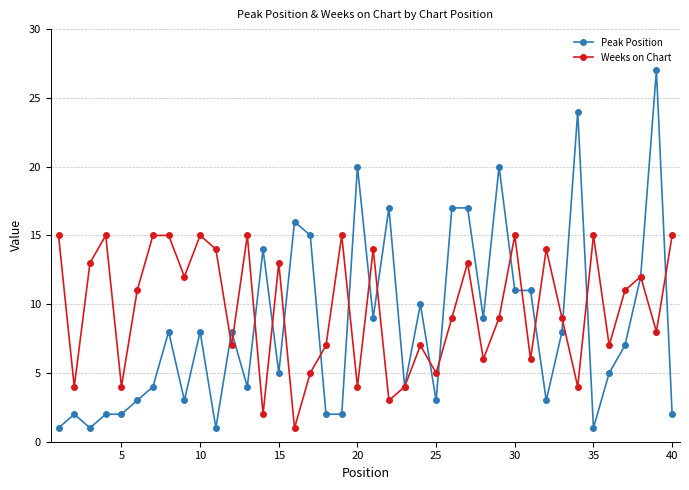

Rank the series by their maximum value, from lowest to highest.

Weeks on Chart, Peak Position